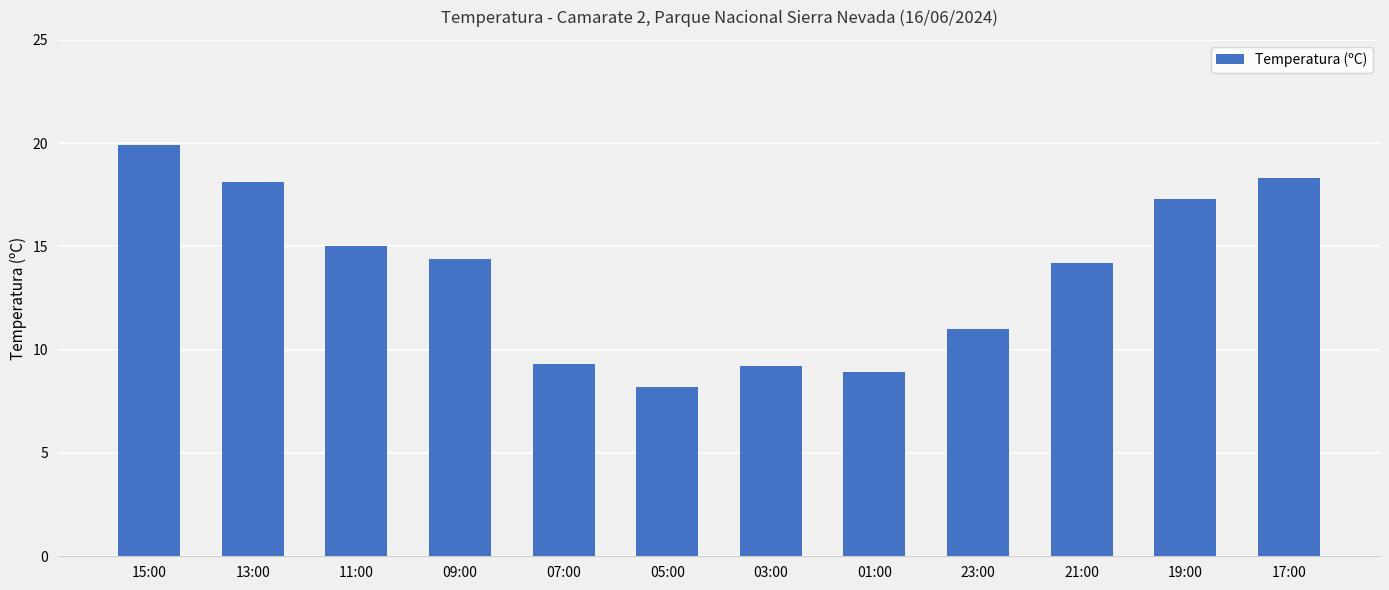

Does the chart contain any negative values?

No